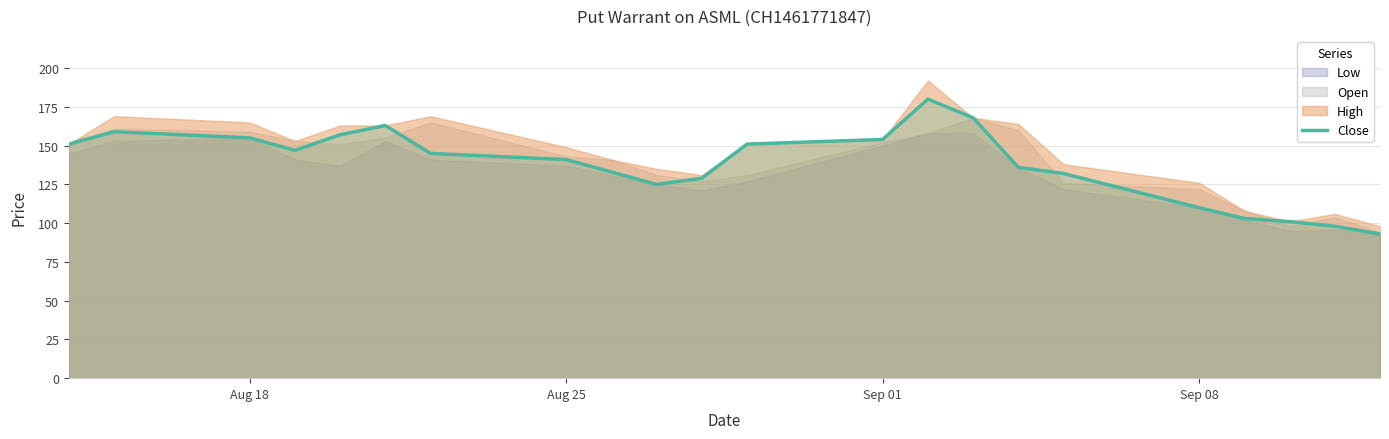

How many points are higher than both their immediate neighbors (excluding endpoints)?

3